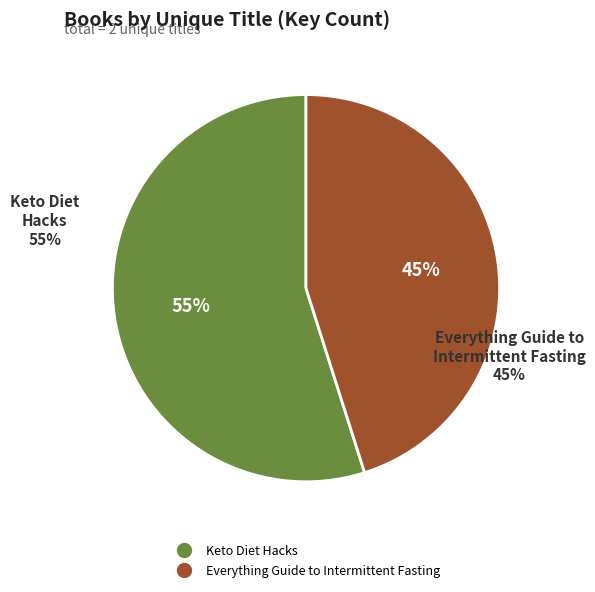

Count the number of slices in the pie.

2